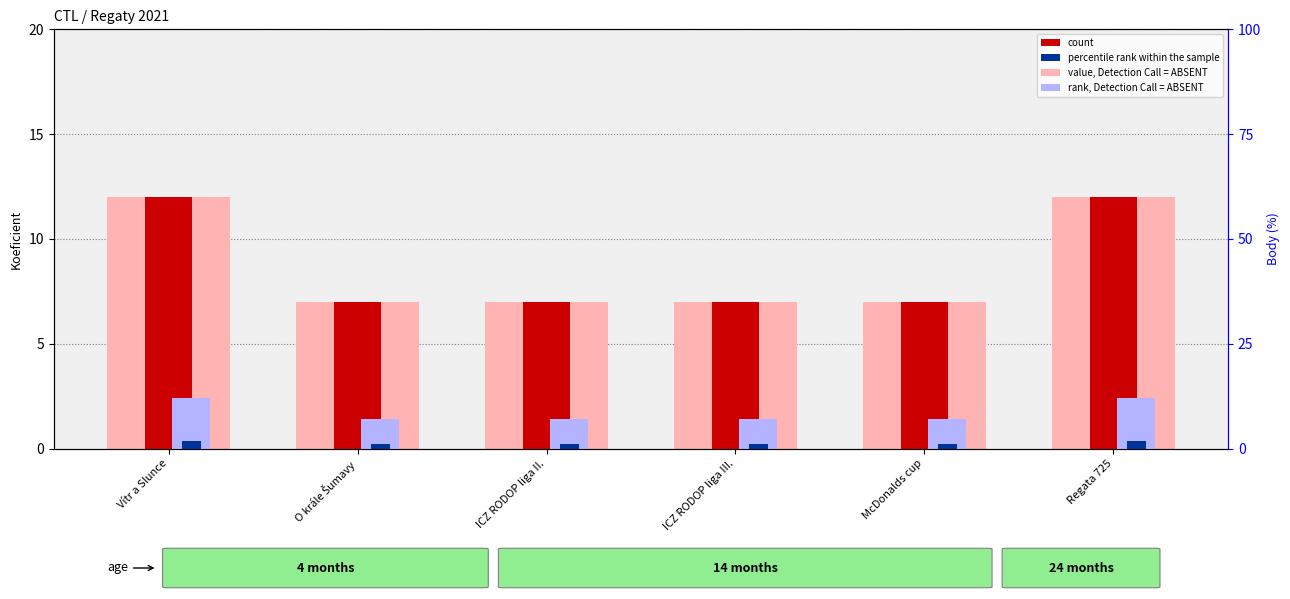

Which has a higher value, McDonalds cup or O krále Šumavy?

McDonalds cup